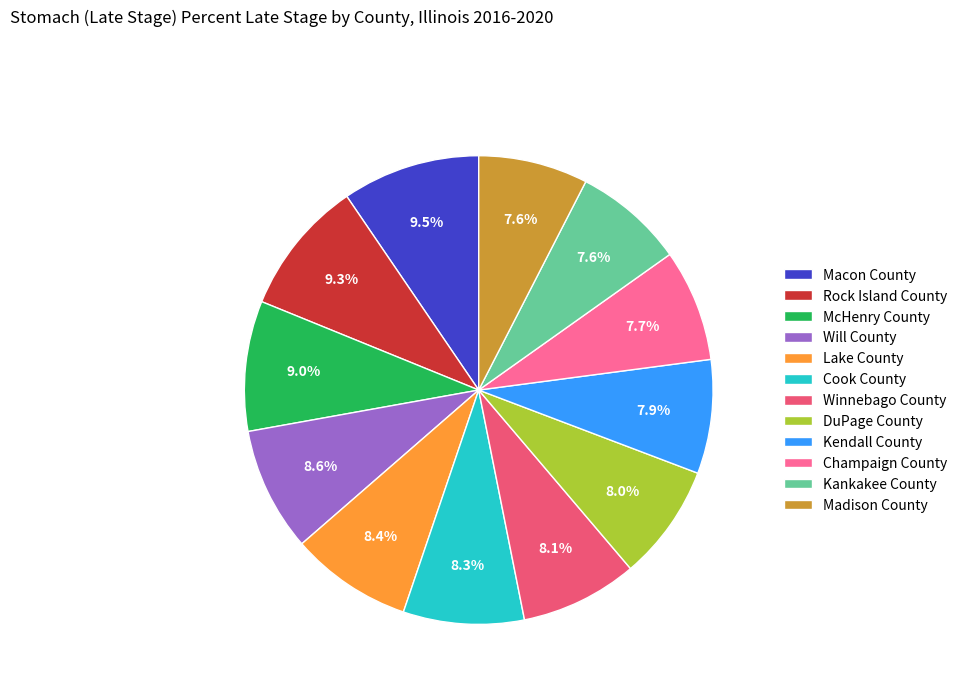

Count the number of slices in the pie.

12